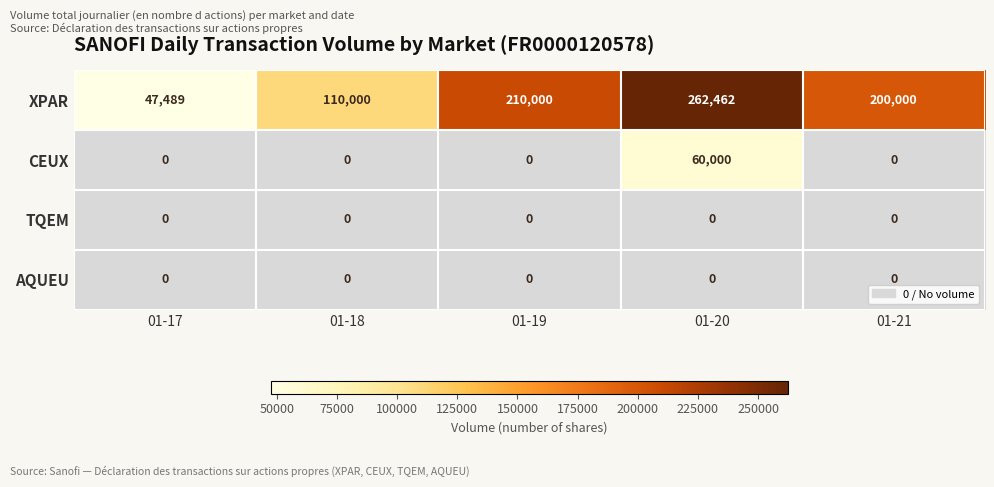

The value of XPAR at 01-21 is 200000. True or false?

True